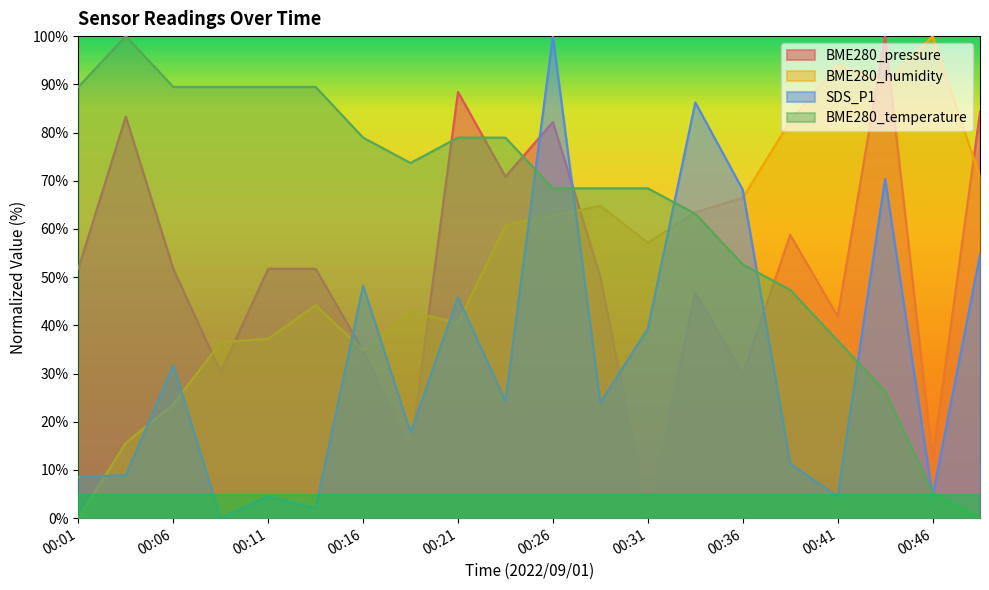

At 00:41, list the series in order from largest to smallest.

BME280_humidity, BME280_pressure, BME280_temperature, SDS_P1